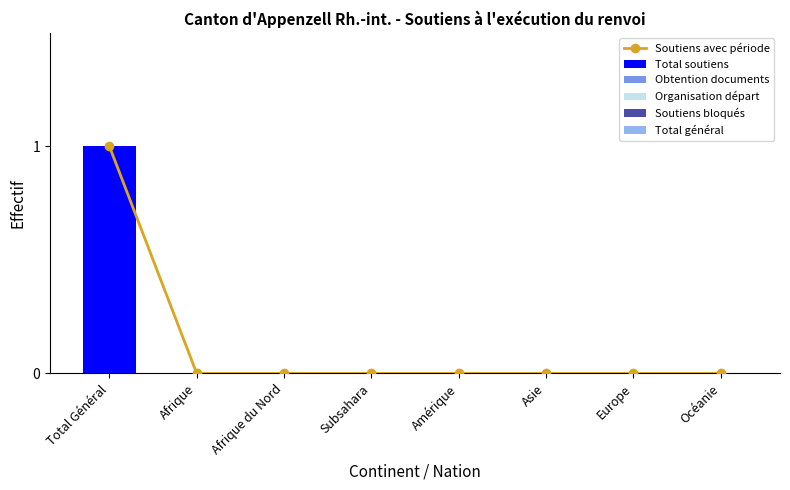

Does the chart contain any negative values?

No